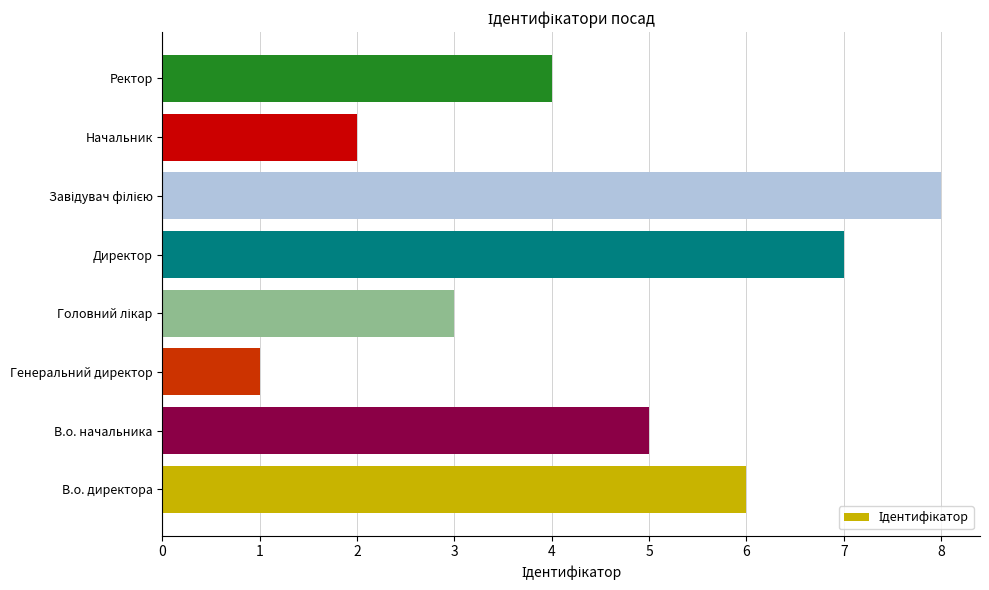

What is the change in value from В.о. директора to Генеральний директор?

-5